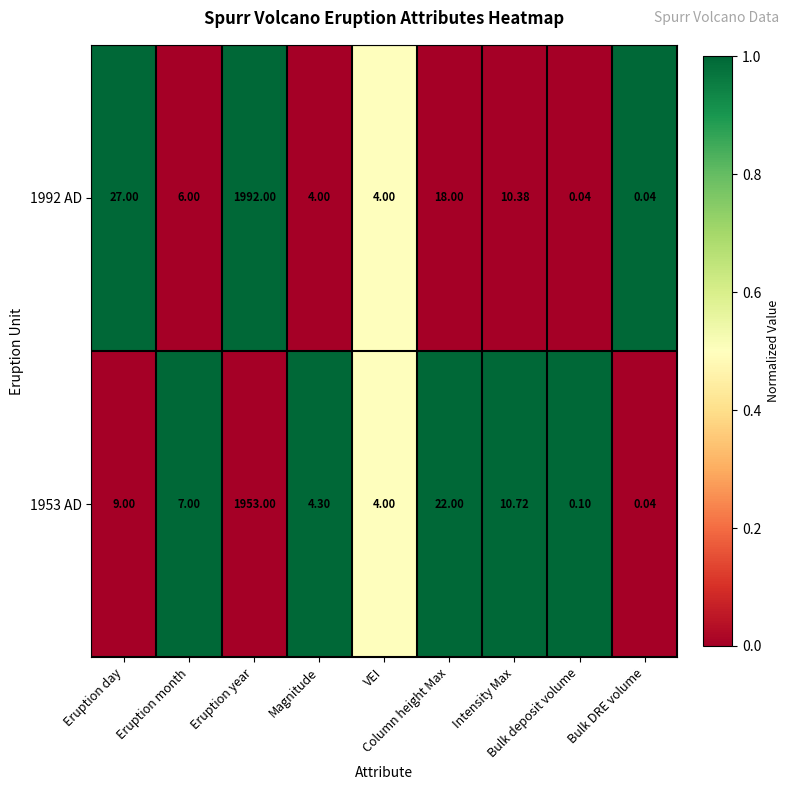

At how many categories does at least one series exceed 0?

9